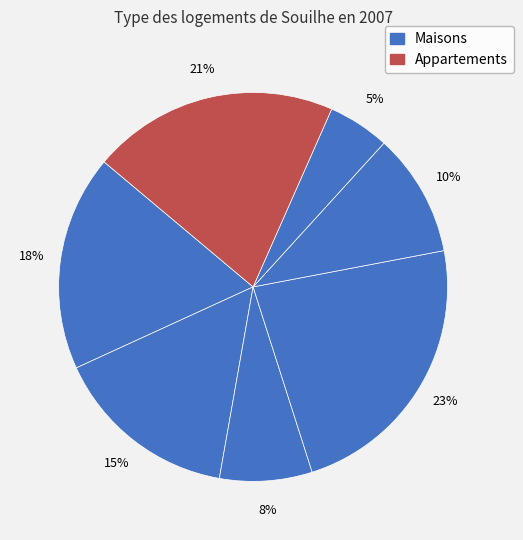

Count the number of slices in the pie.

7